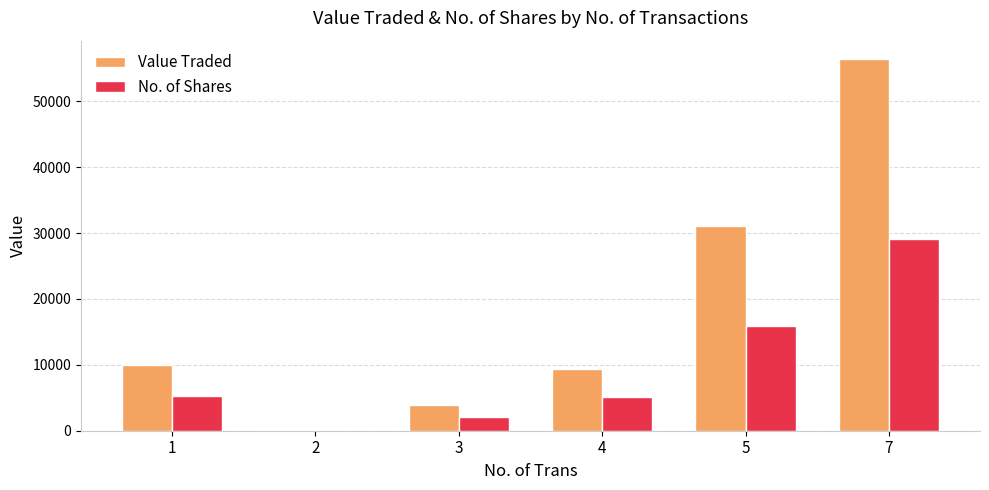

Which series has the largest total across all categories?

Value Traded